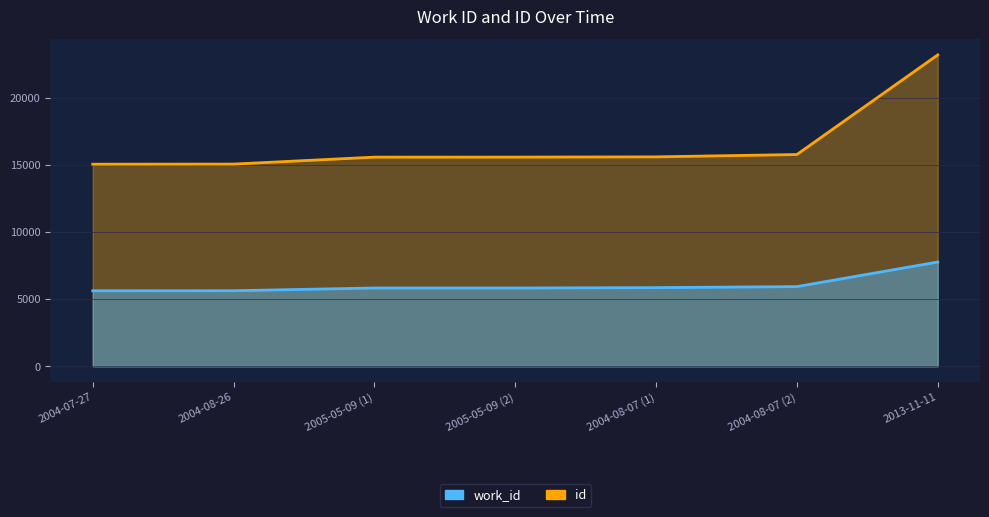

What is the label of the 6th point from the left?

2004-08-07 (2)